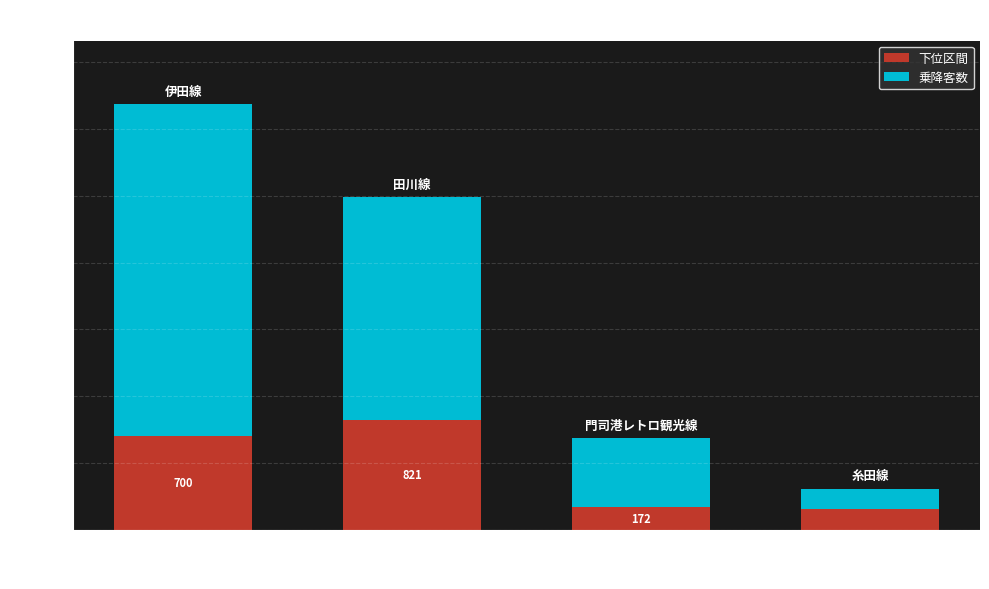

What is the difference between the maximum and minimum values in the 下位区間 series?

667.4